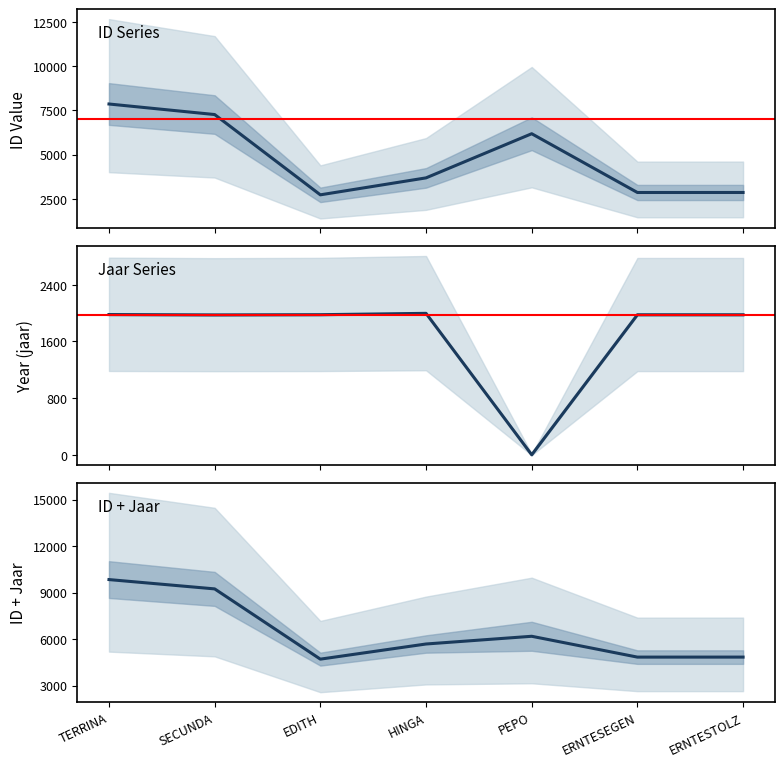

What is the greatest value displayed?

9838